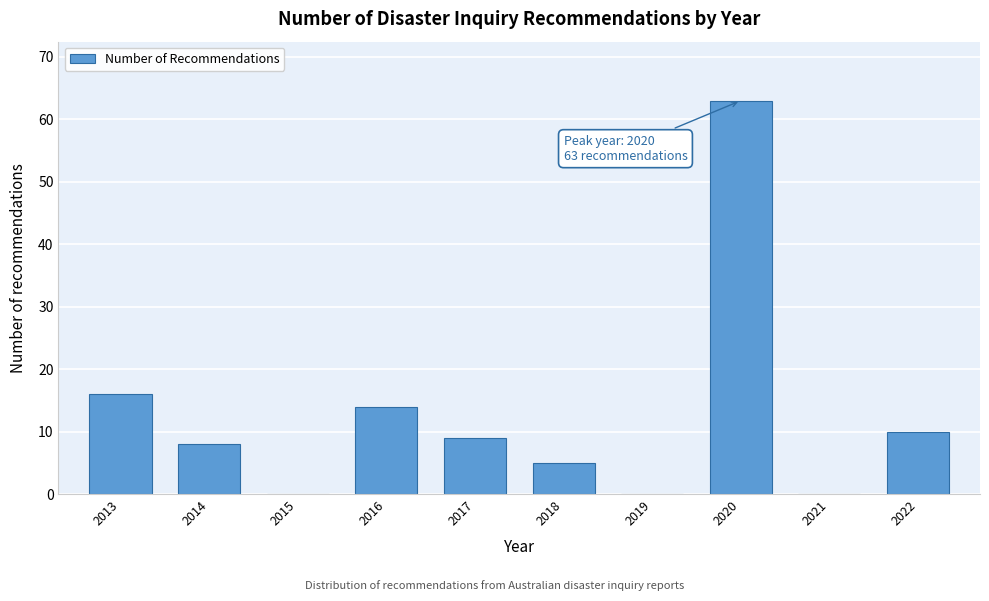

Reading right to left, extract all data points from this chart.

2022=10	2021=0	2020=63	2019=0	2018=5	2017=9	2016=14	2015=0	2014=8	2013=16